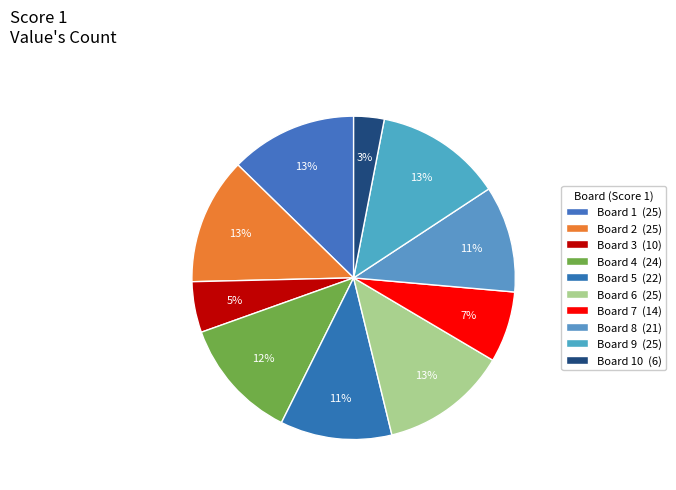

How many slices are in this pie chart?

10